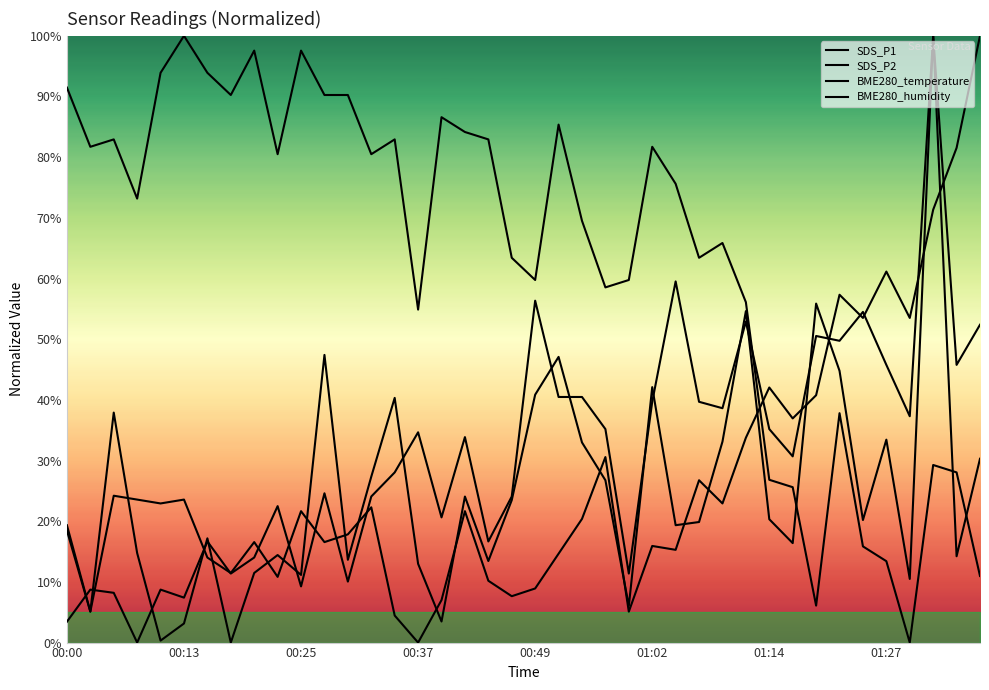

Which series ends up on top after the final intersection of BME280_humidity and SDS_P2?

BME280_humidity